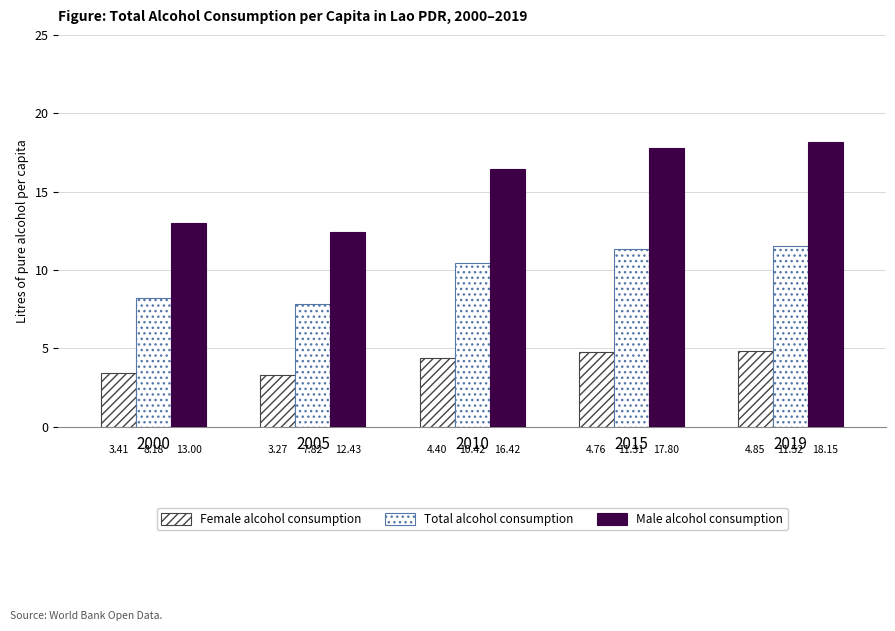

Where is Total alcohol consumption nearest to the value 9?

2000